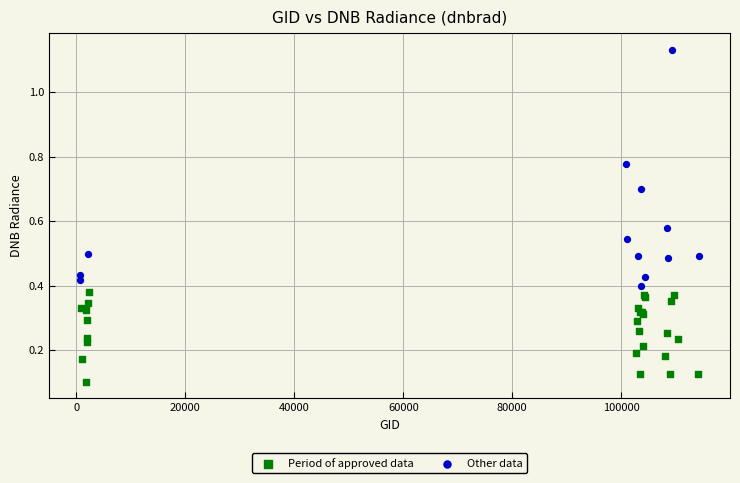

Which series has the widest spread of Y values?

Other data